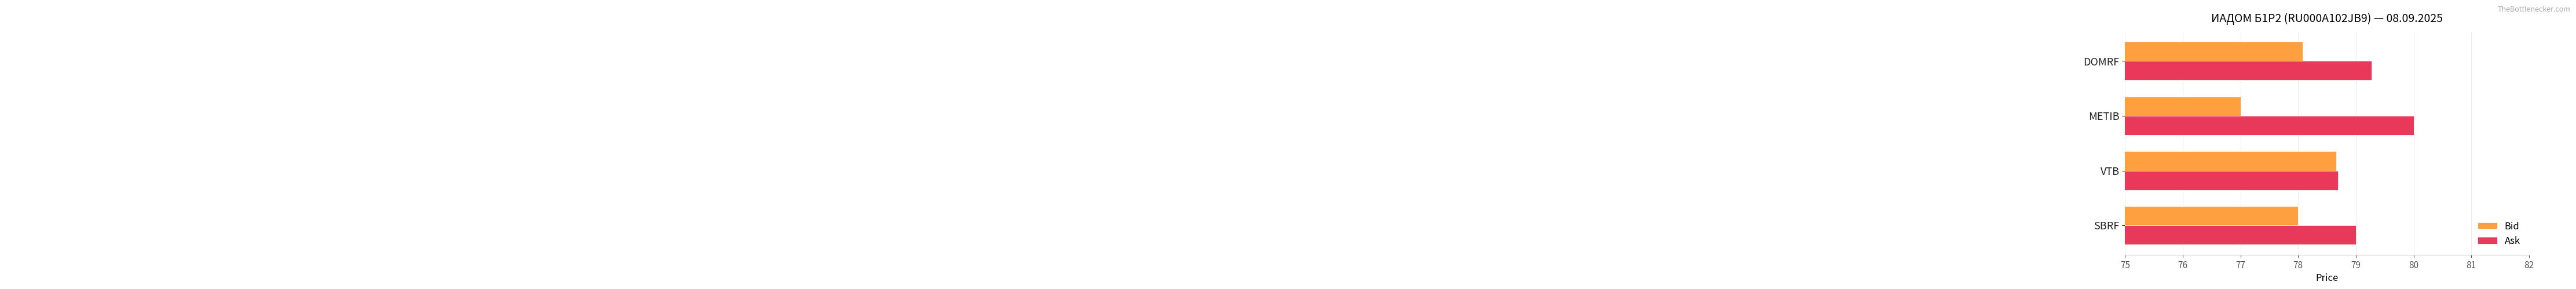

What are all the series names shown in the legend?

Bid, Ask